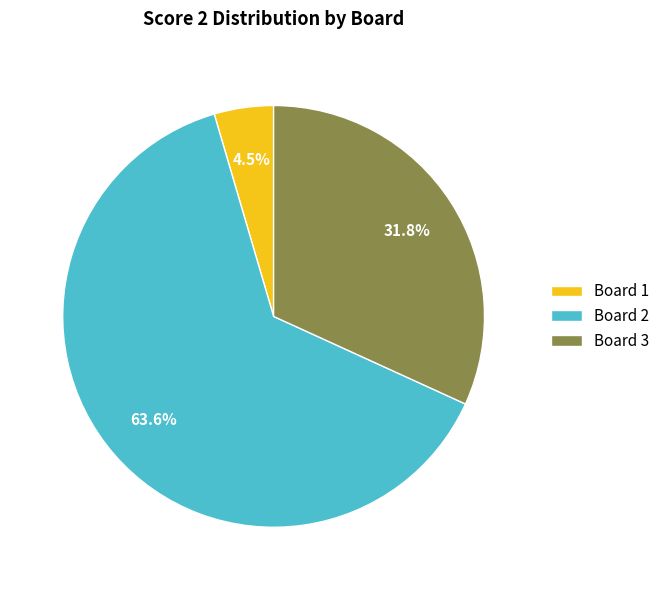

Which has a higher value, Board 3 or Board 2?

Board 2